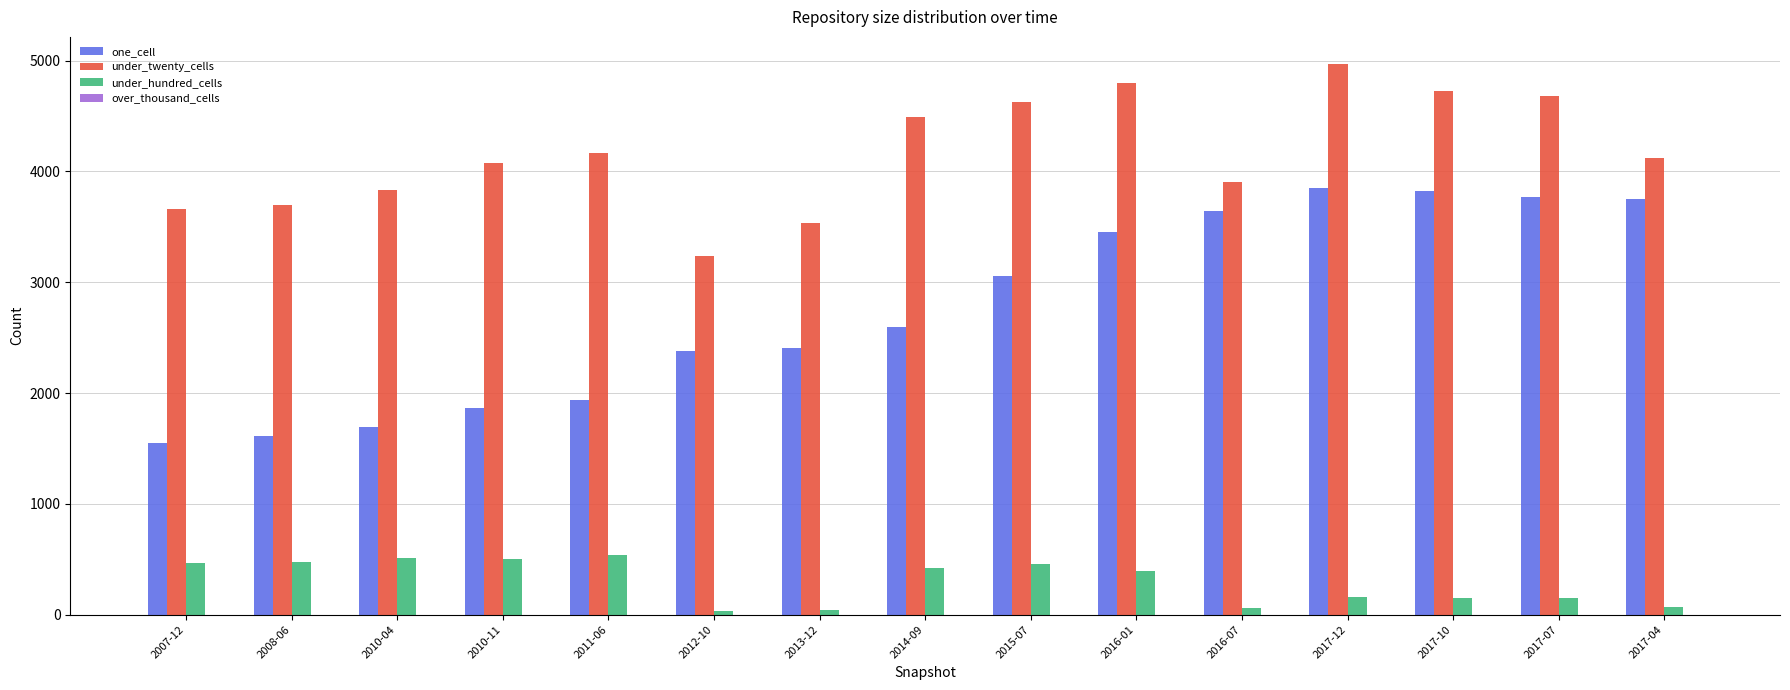

Is the value of under_hundred_cells at 2013-12 greater than the value of one_cell at 2017-07?

No